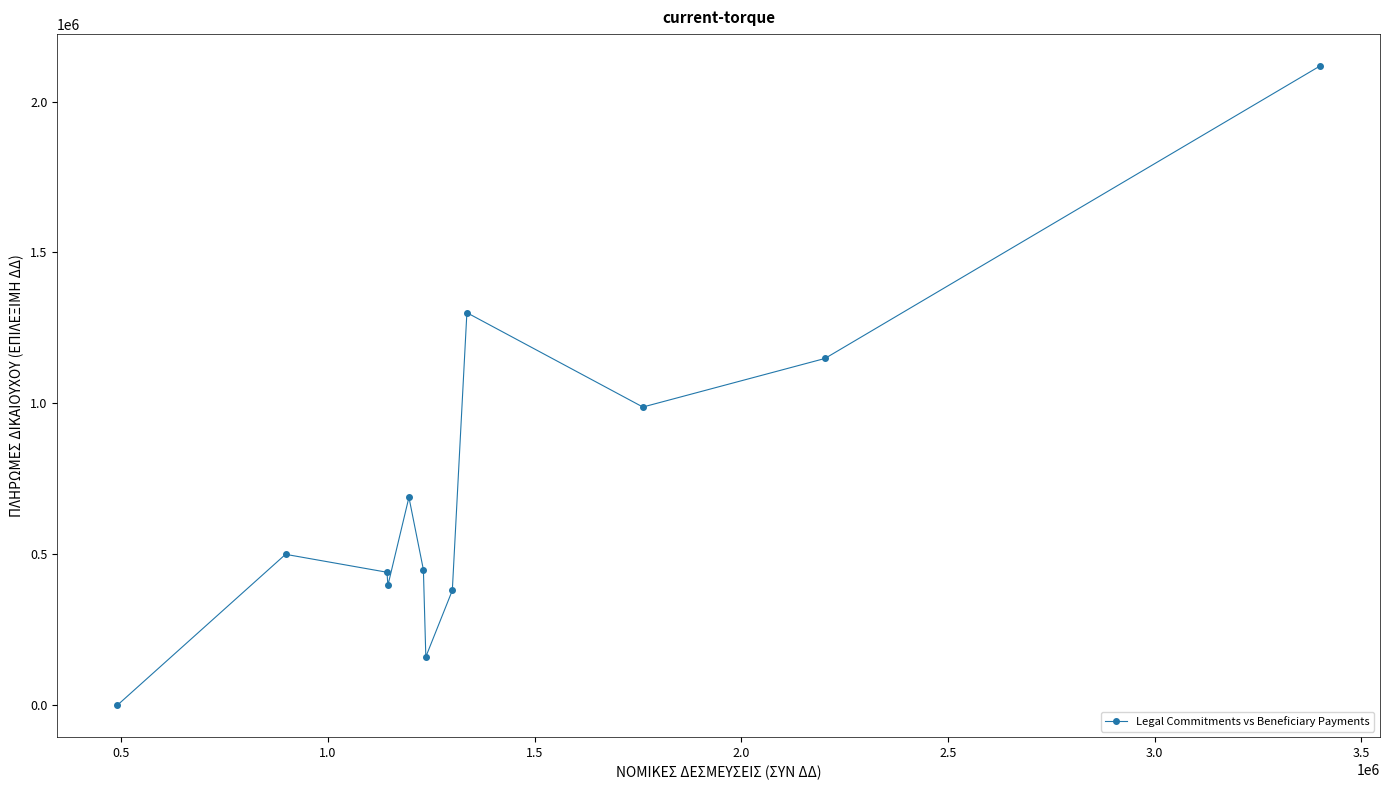

What is the difference between the maximum and minimum values?

2117658.4